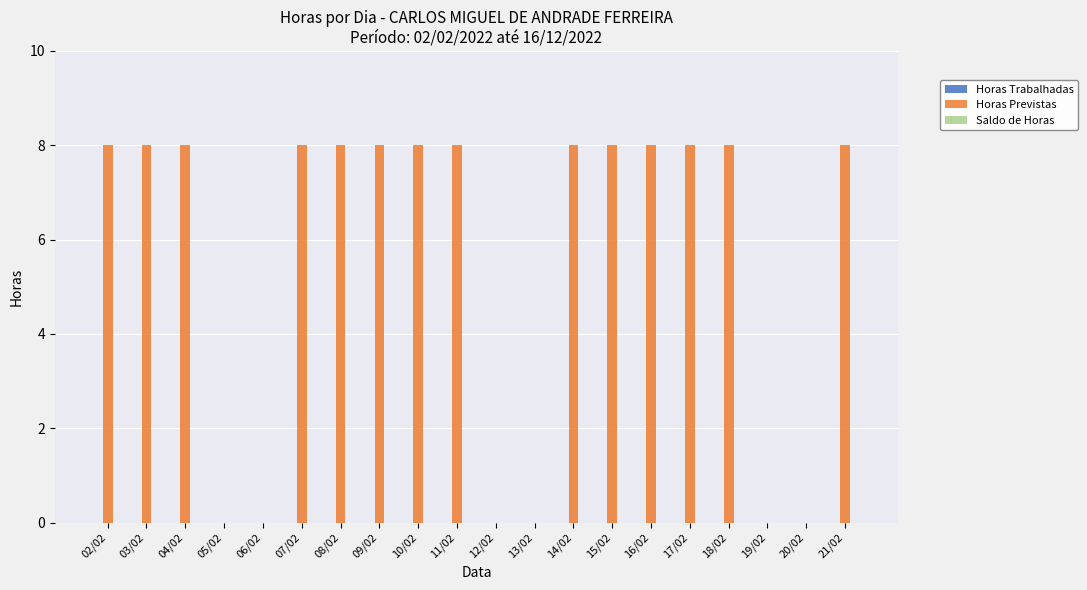

True or false: the data shows 13 at 09/02.

False